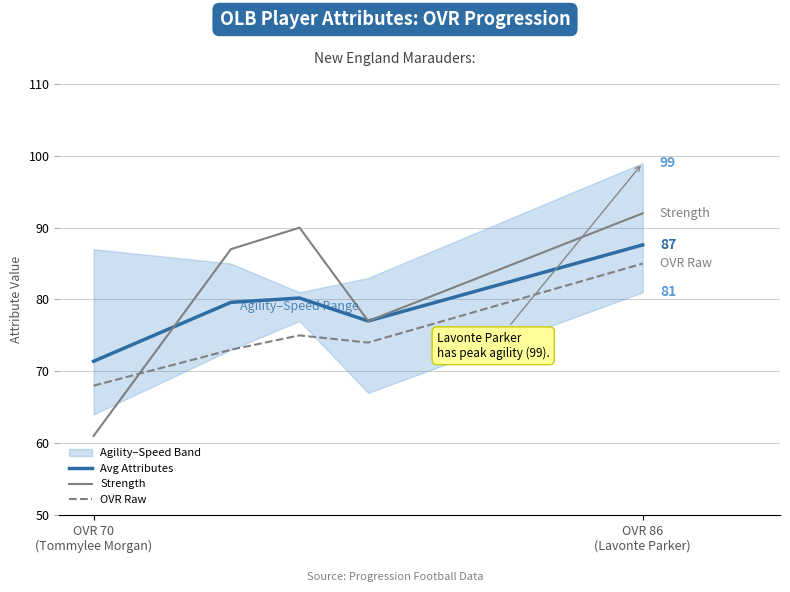

Does the chart have visible grid lines?

Yes